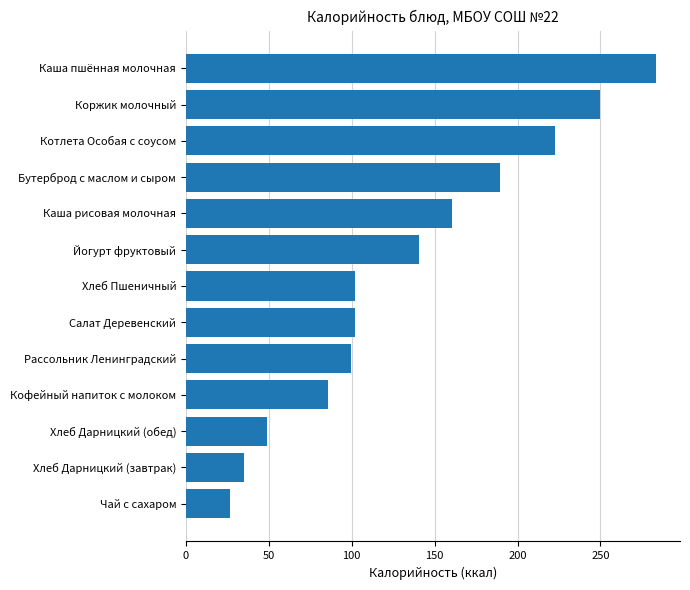

Where is the data nearest to the value 155?

Каша рисовая молочная